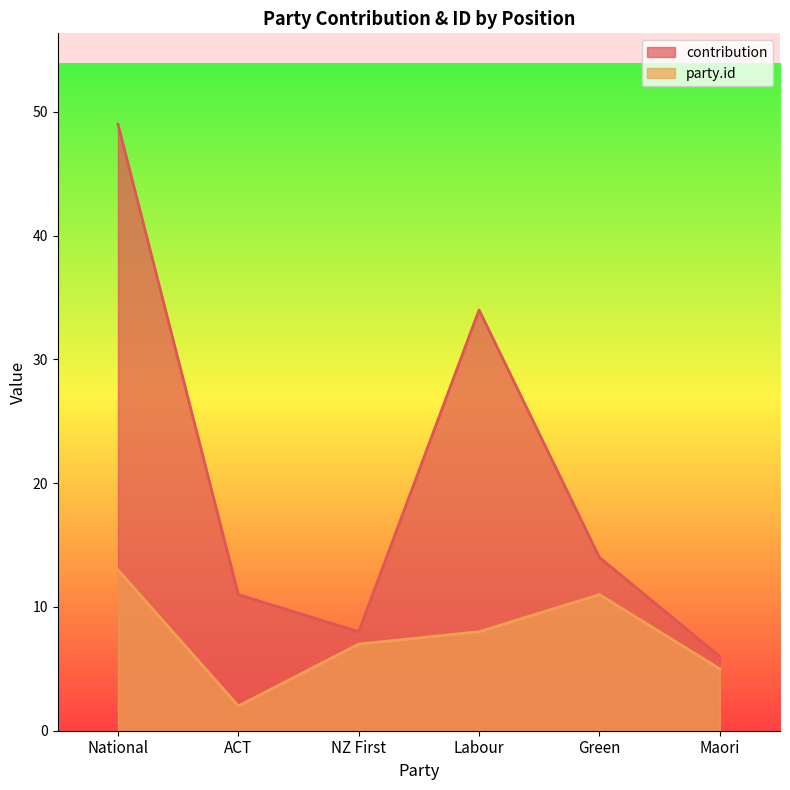

Reading right to left, list all the values displayed in this chart.

contribution: Maori=6	Green=14	Labour=34	NZ First=8	ACT=11	National=49
party.id: Maori=5	Green=11	Labour=8	NZ First=7	ACT=2	National=13